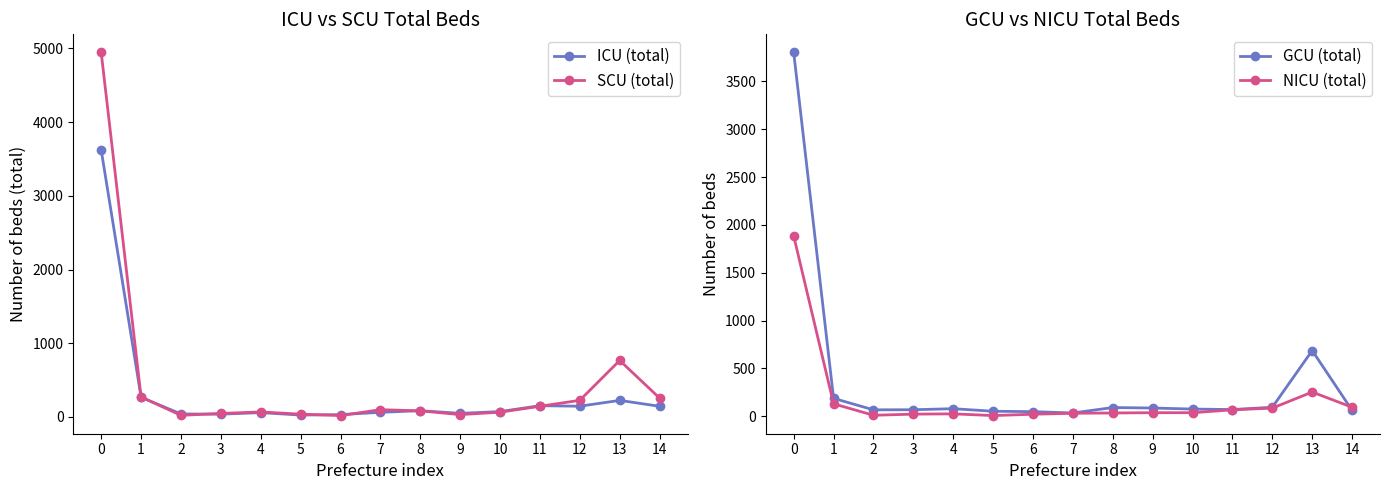

At 0, list the series in order from largest to smallest.

SCU (total), GCU (total), ICU (total), NICU (total)